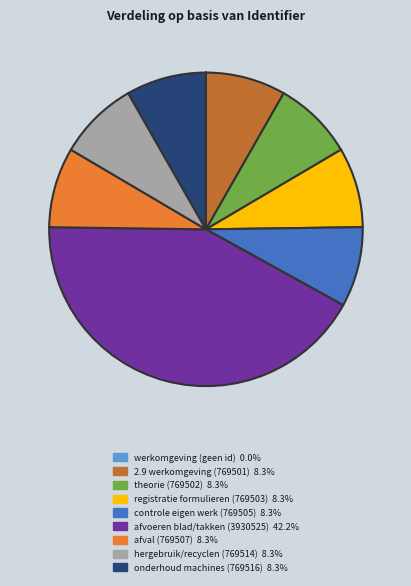

Is there any slice that represents more than half of the pie?

No